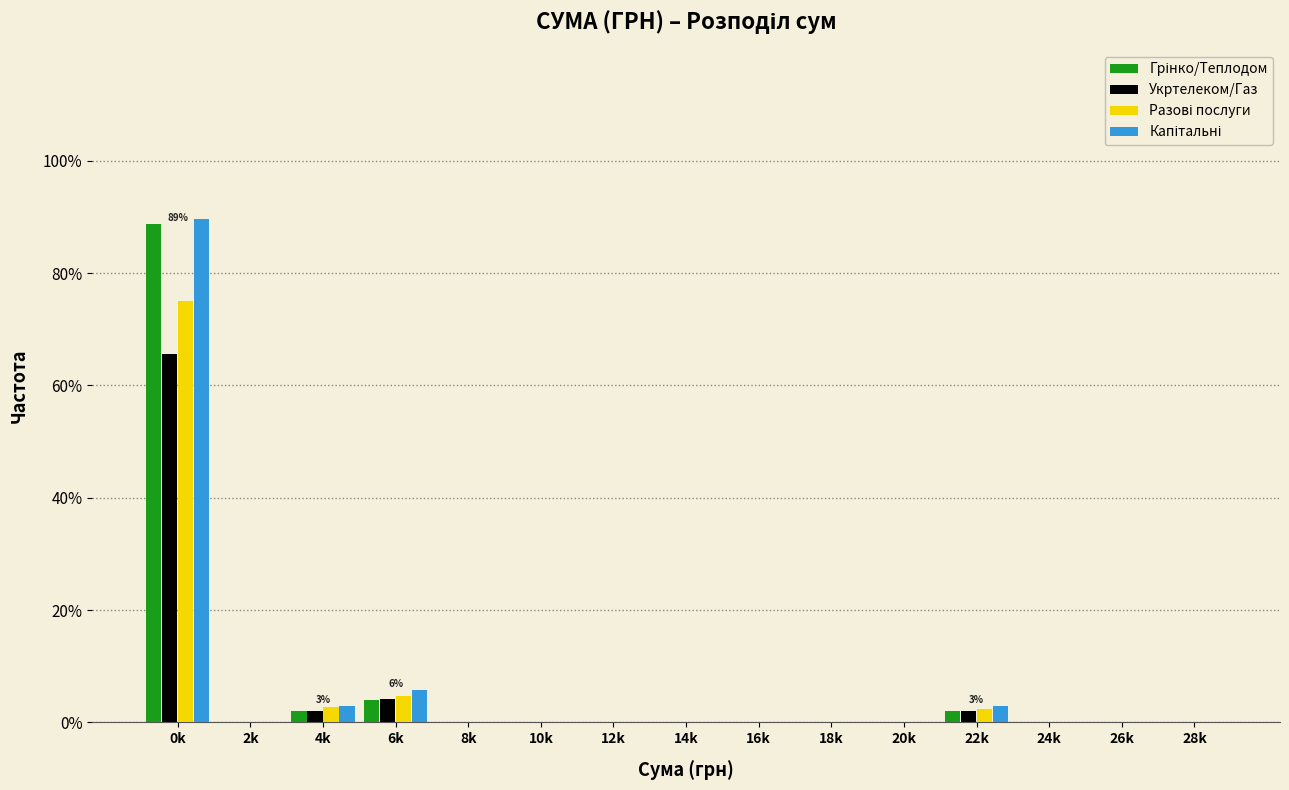

Which category has the highest value in the Укртелеком/Газ series?

0k